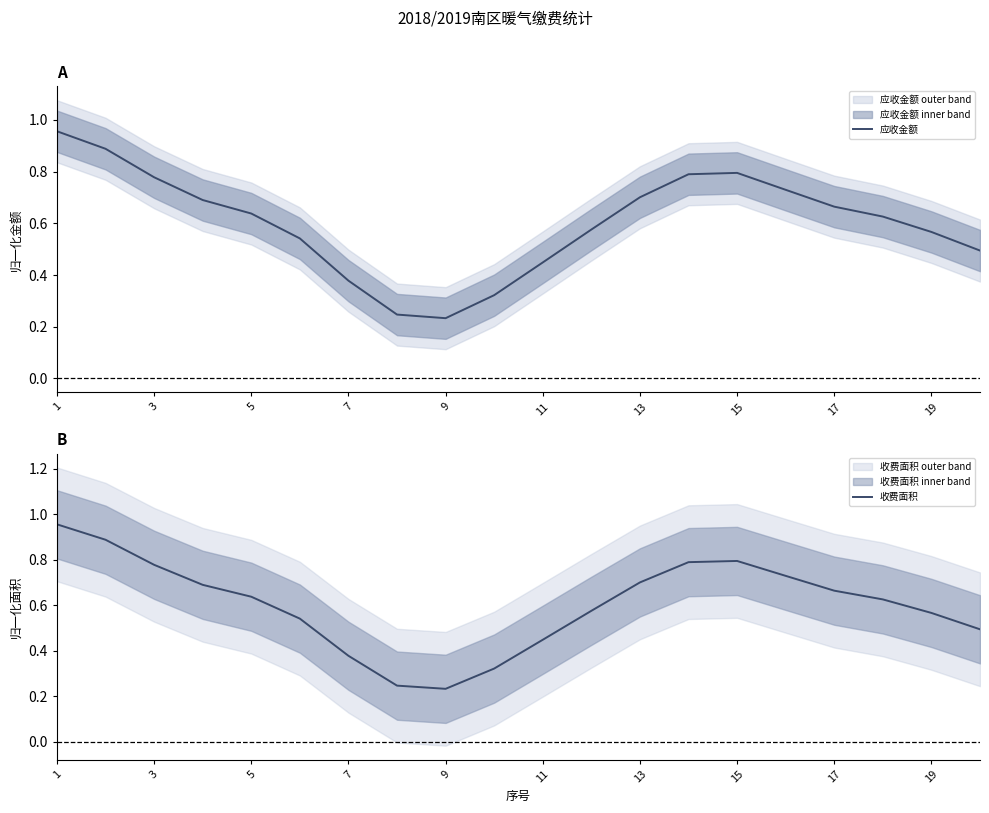

True or false: 收费面积 and 应收金额 intersect in this chart.

False